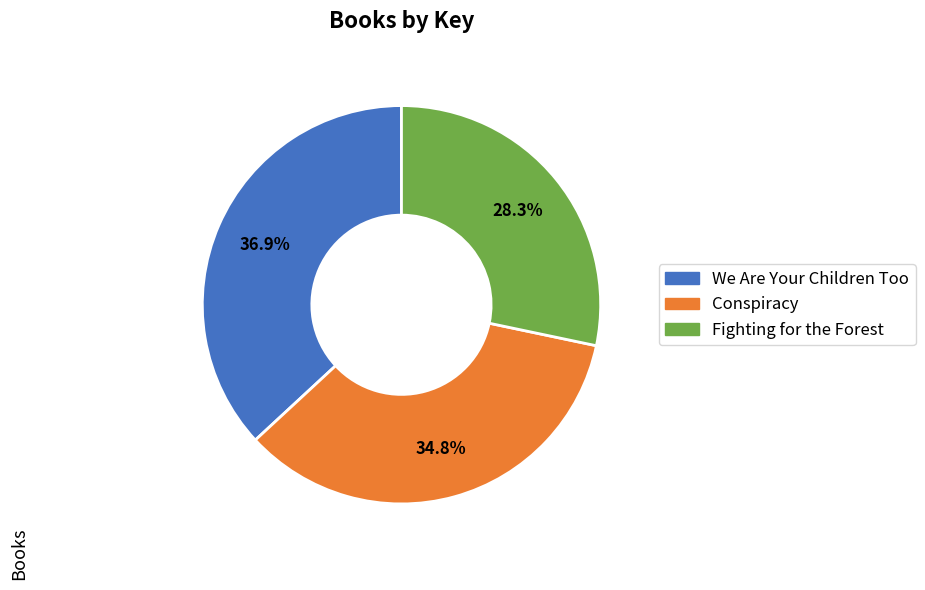

Which category has the smallest portion of the pie?

Fighting for the Forest